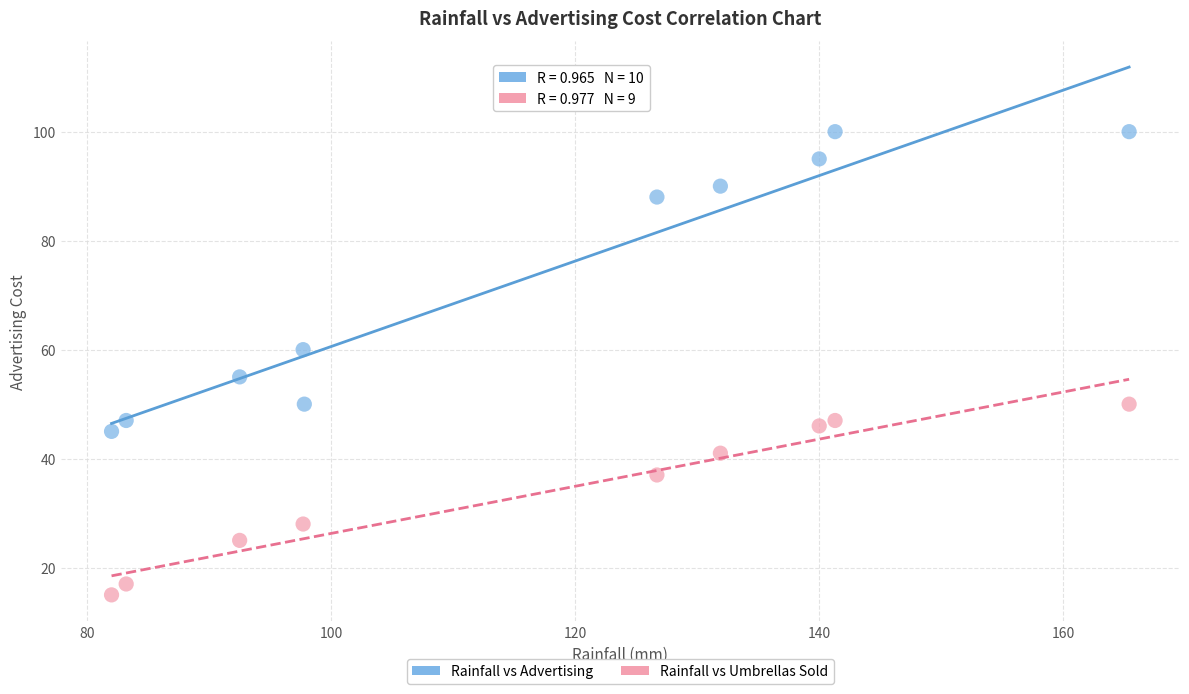

Which series has the largest Y range (max minus min)?

Rainfall vs Advertising